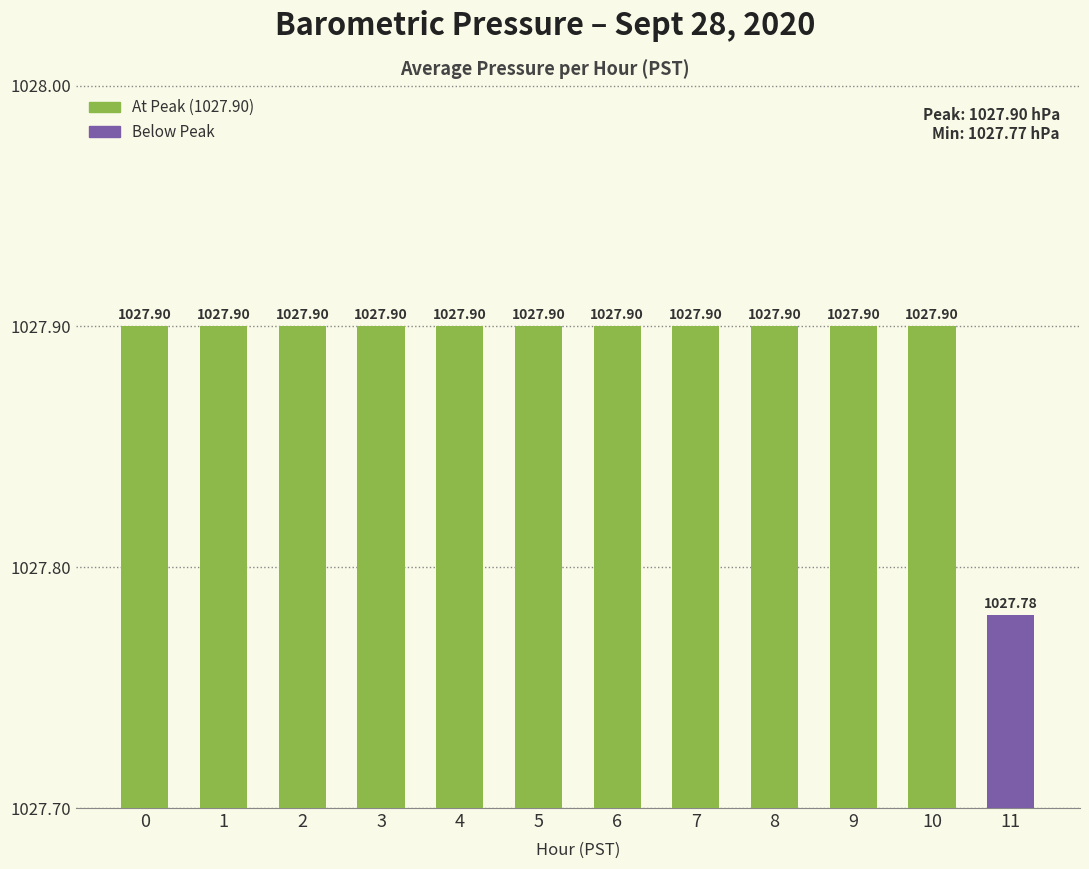

True or false: the data shows 1809.0 at 11.

False